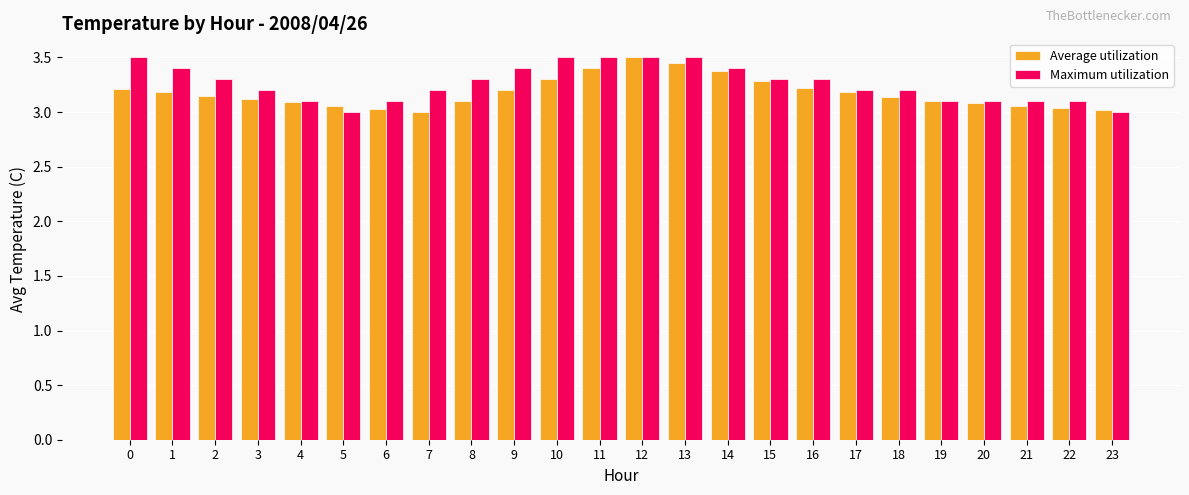

What is the difference between the maximum and minimum values in the Average utilization series?

0.5